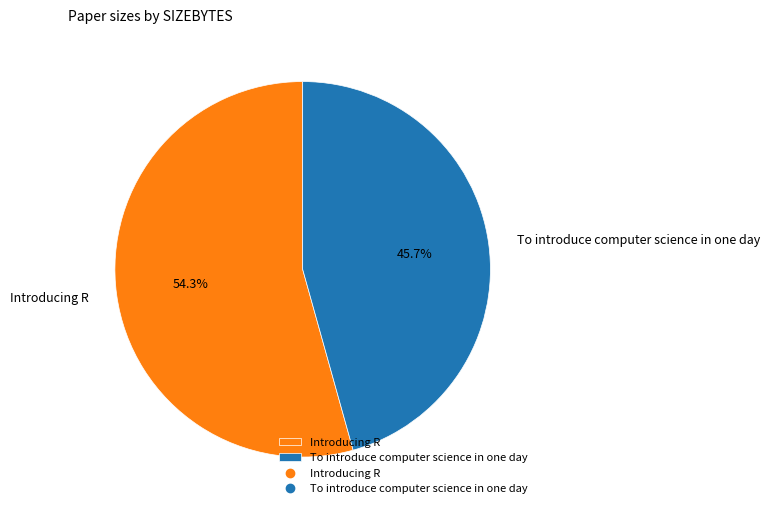

To the nearest percent, what portion does To introduce computer science in one day represent?

46%